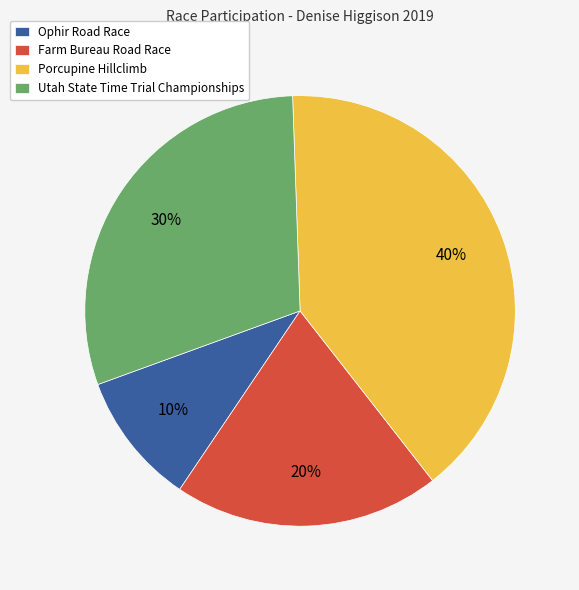

What percentage is the Ophir Road Race slice, to the nearest percent?

10%